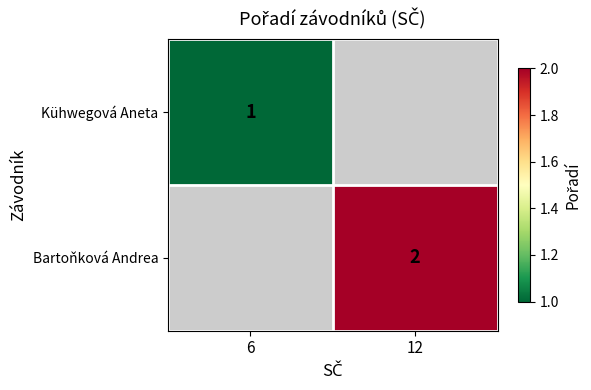

True or false: Kühwegová Aneta has a value of 2 at 6.

False